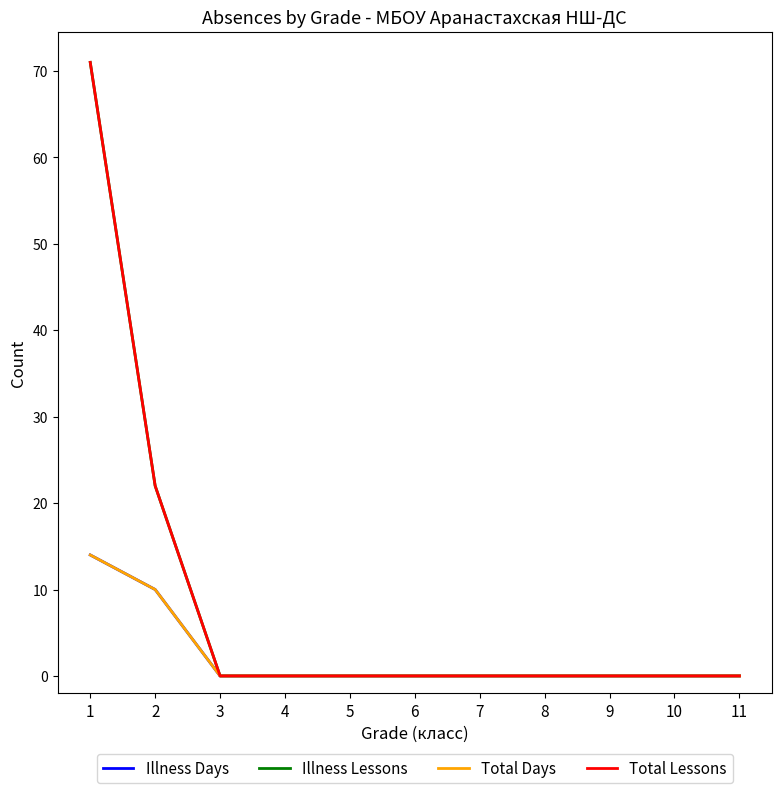

How many lines are shown in the chart?

4